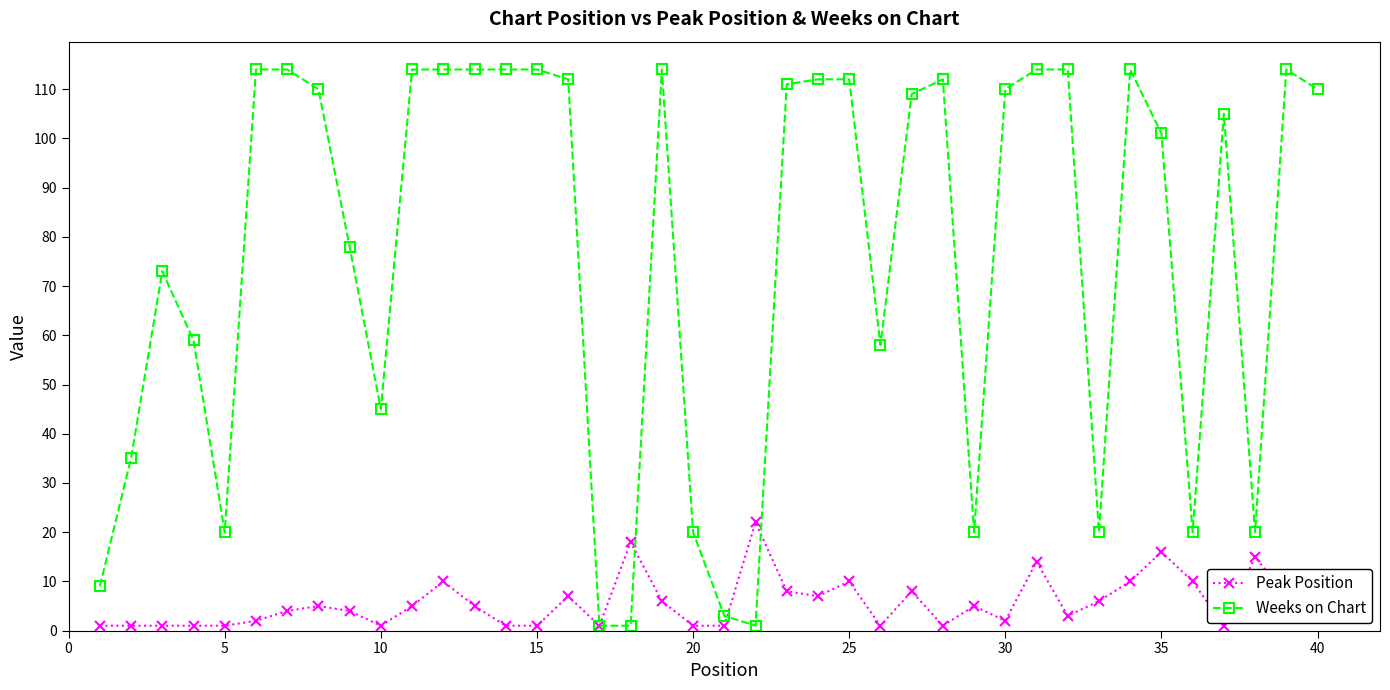

What is the average value of the Peak Position series?

6